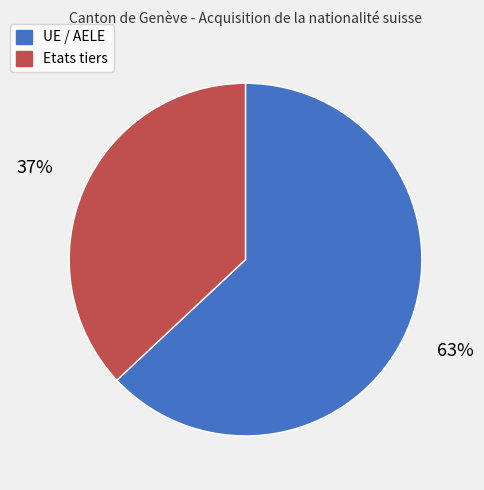

To the nearest percent, what is the difference between the Etats tiers and UE / AELE slice percentages?

26%